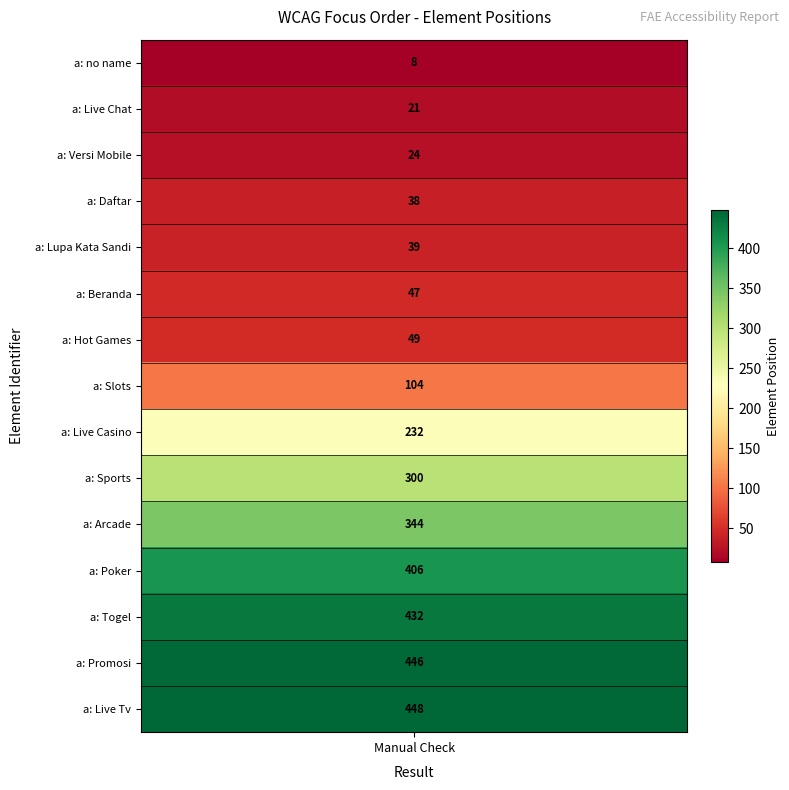

Reading left to right, list all the values displayed in this chart.

8	21	24	38	39	47	49	104	232	300	344	406	432	446	448